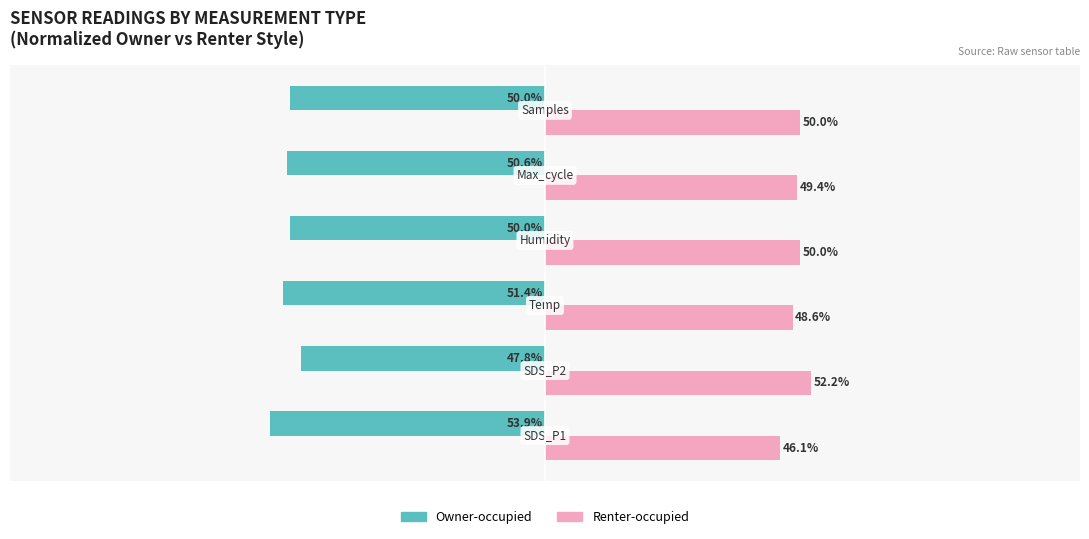

Rank the series by their average value, from lowest to highest.

Owner-occupied, Renter-occupied